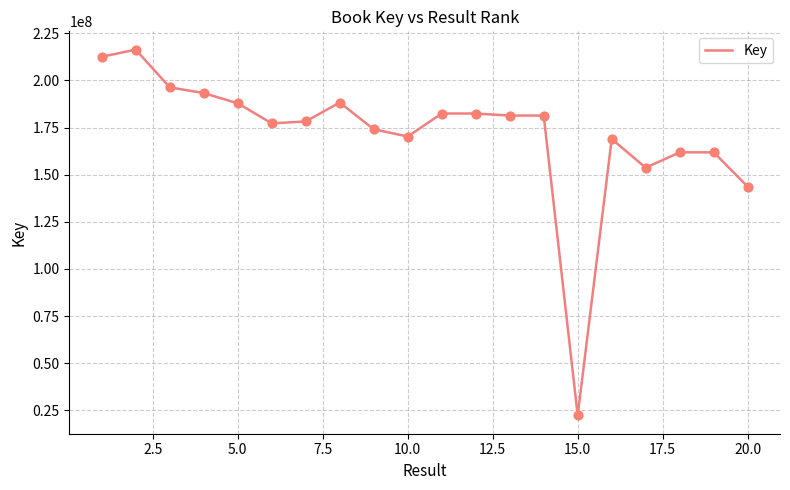

What is the smallest value displayed?

22254983